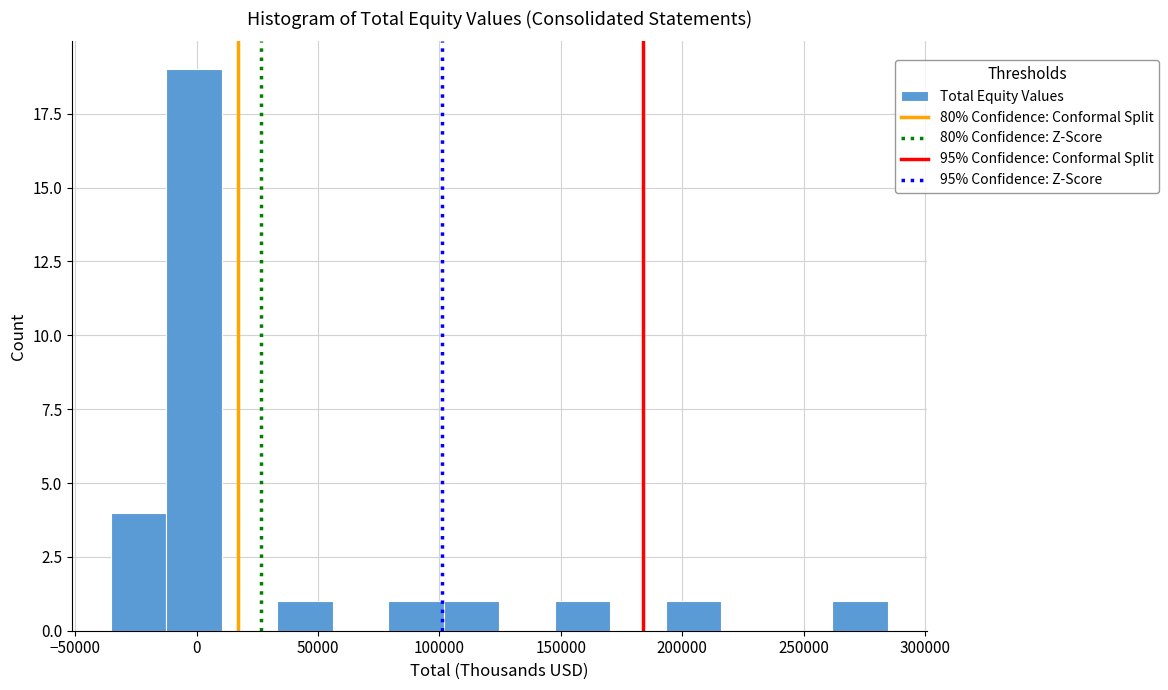

Reading left to right, list every bar in this chart as the range it spans on the x-axis followed by its height. Neither the bar edges nor the heights are printed on the chart, so give them approximately, as read against the axes.

-35000 to -10000: 4
-10000 to 10000: 19
10000 to 35000: 0
35000 to 55000: 1
55000 to 80000: 0
80000 to 100000: 1
100000 to 125000: 1
125000 to 150000: 0
150000 to 170000: 1
170000 to 195000: 0
195000 to 215000: 1
215000 to 240000: 0
240000 to 260000: 0
260000 to 285000: 1